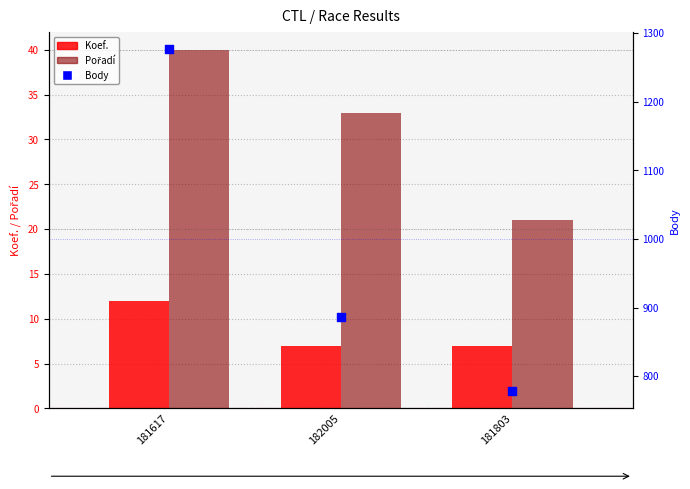

Which series contains the highest Y value?

Body